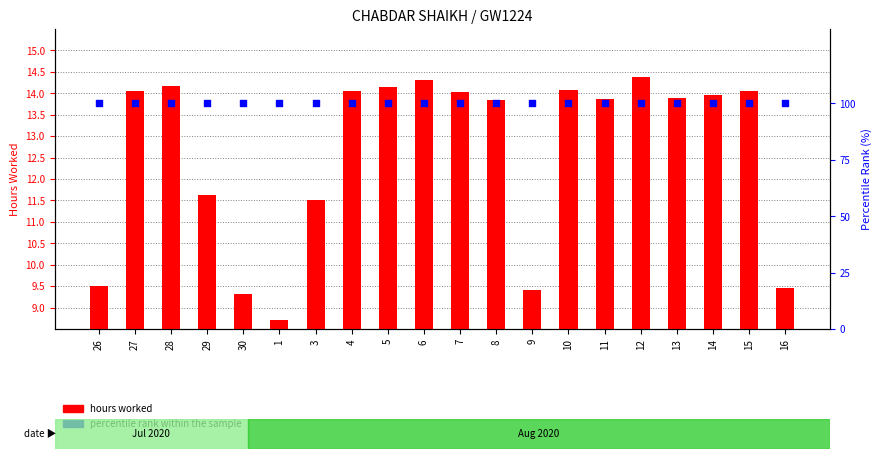

Which series contains the highest Y value?

percentile rank within the sample